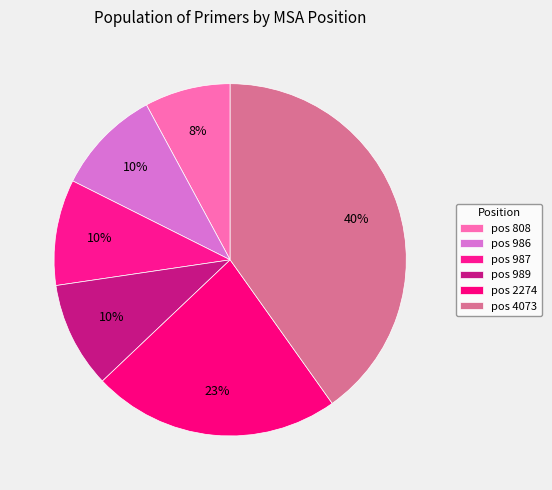

How many segments does this pie chart have?

6